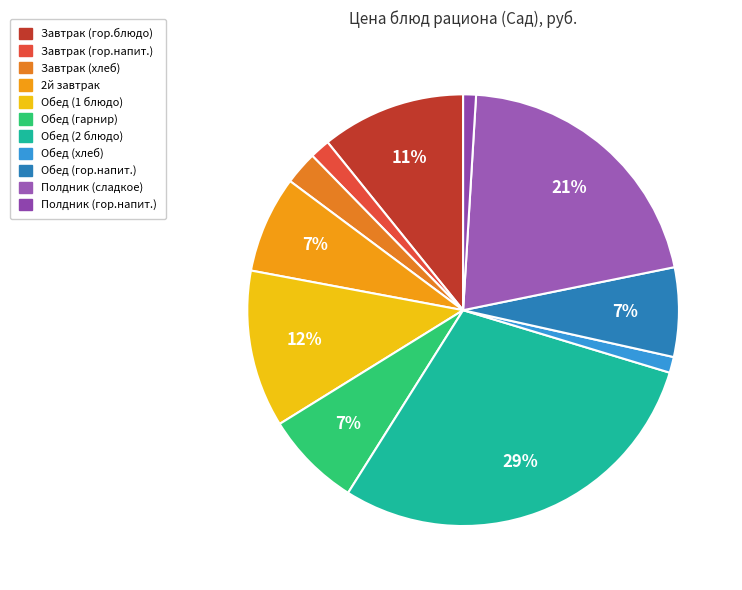

Is the sum of Завтрак (гор.блюдо) and Завтрак (хлеб) greater than half?

No